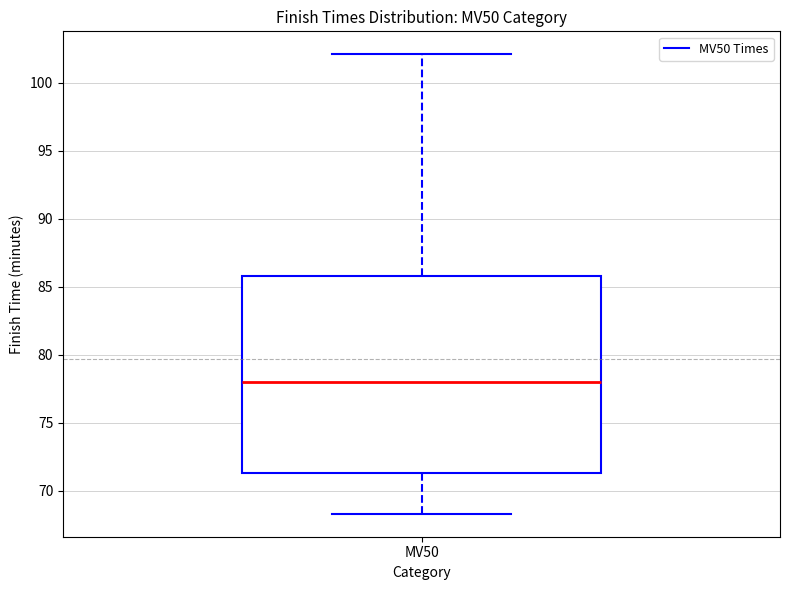

Transcribe this box plot: give where the median line is, the range the box spans, and where the two whiskers end, as read against the y-axis. The values are not printed on the chart, so give them approximately, as read against the axis.

median 78.0, box 71.5 to 86.0, whiskers 68.5 to 102.0